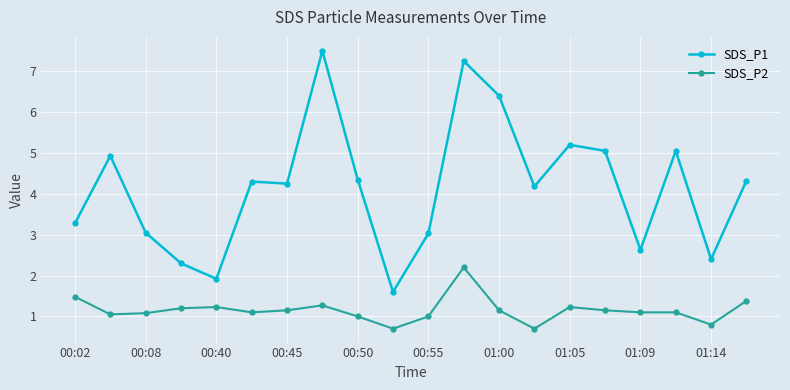

What is the highest value of the SDS_P2 series?

2.2